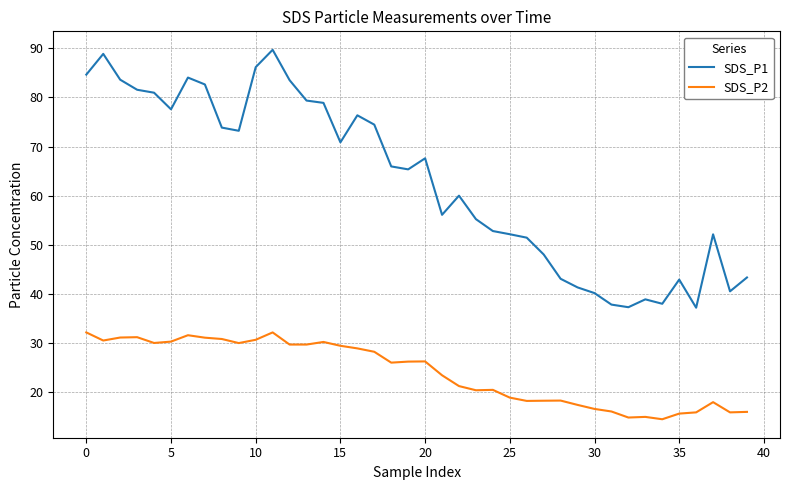

Rank the series by their maximum value, from highest to lowest.

SDS_P1, SDS_P2